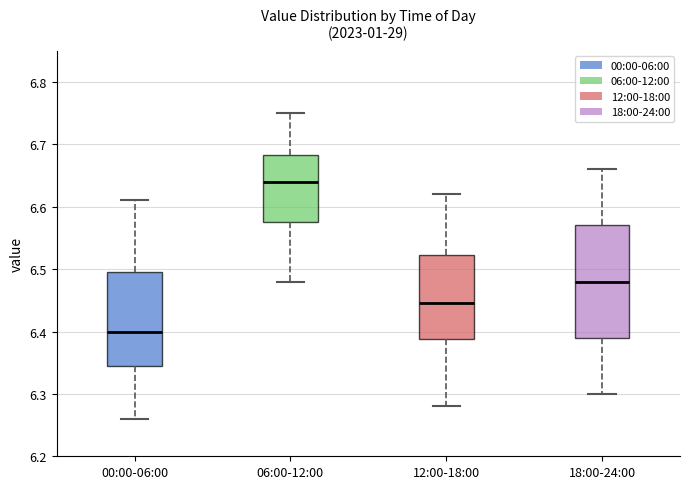

Where is the upper edge of the box for 18:00-24:00 on the y-axis? The values are not printed on the chart, so give them approximately, as read against the axis.

6.57